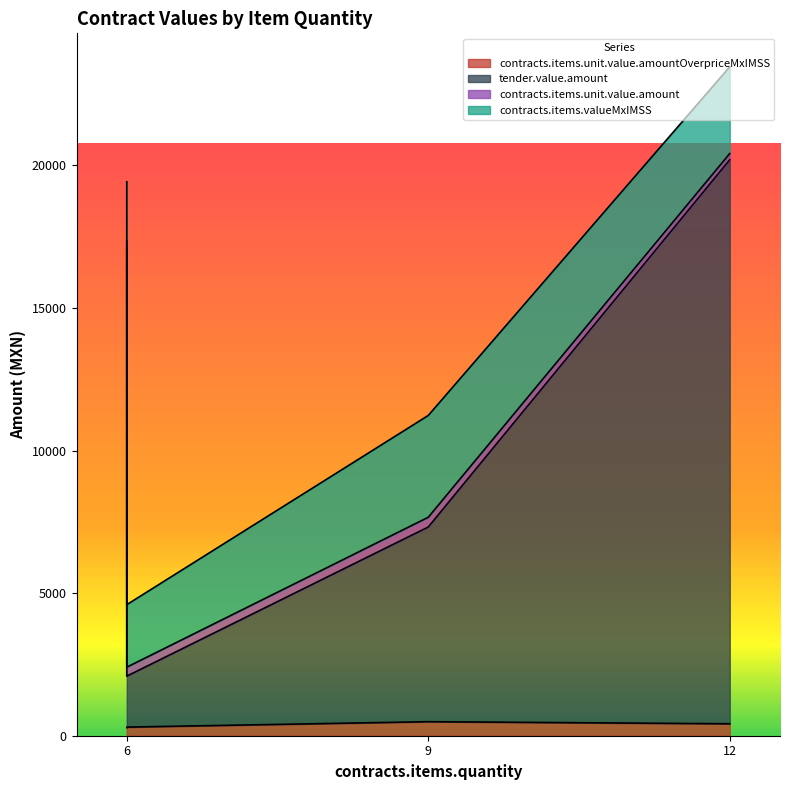

At which label does contracts.items.unit.value.amount reach its peak?

9